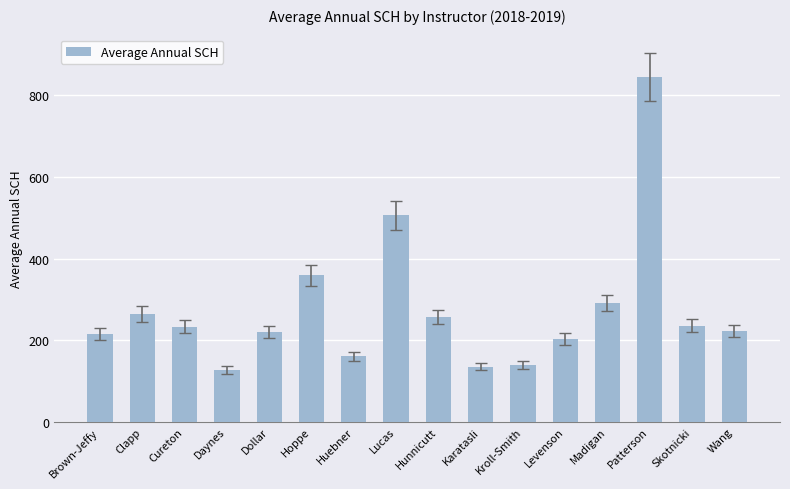

What is the value of the 9th bar from the left?

256.5